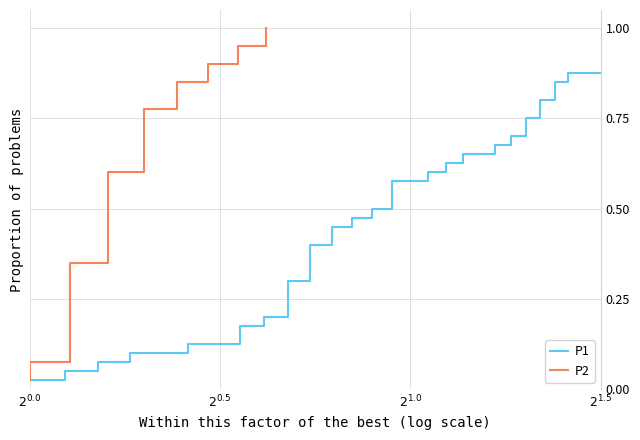

What is the sum of all P2 values?

20.5